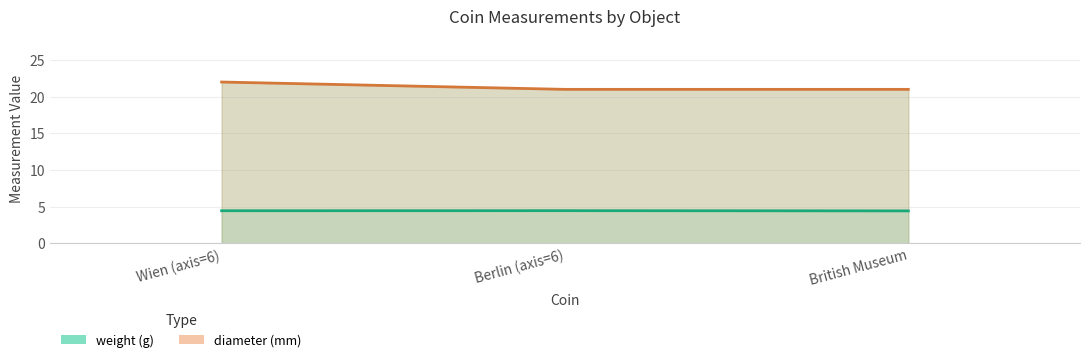

The diameter series shows 35.9 at Berlin (axis=6). True or false?

False